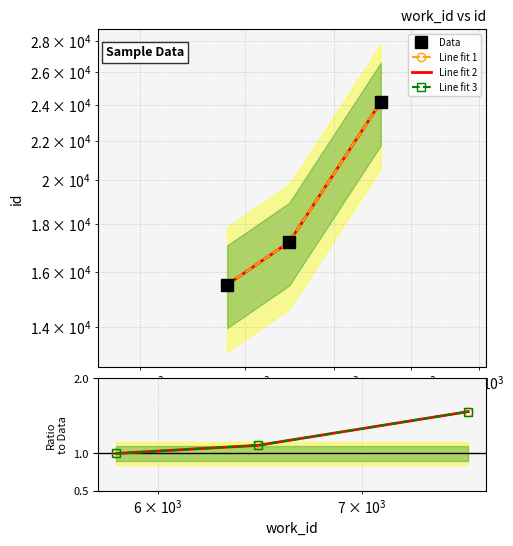

Reading left to right, transcribe all the data shown in this chart.

Data: 15516.0	17205.0	24168.0
Line fit 1: 1.0	1.1	1.6
Line fit 2: 1.0	1.1	1.6
Line fit 3: 1.0	1.1	1.6